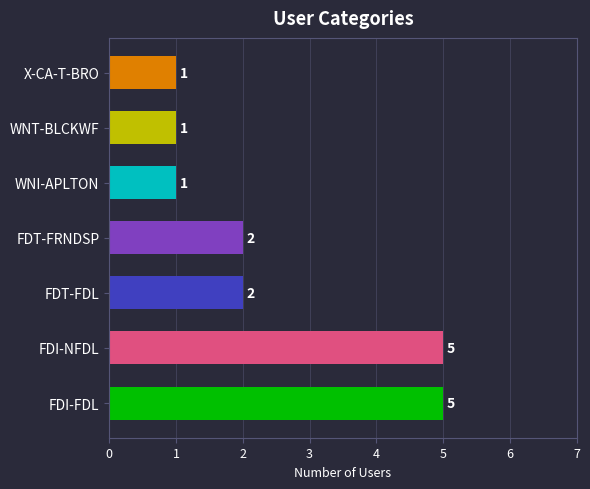

How many data points does each series have?

7